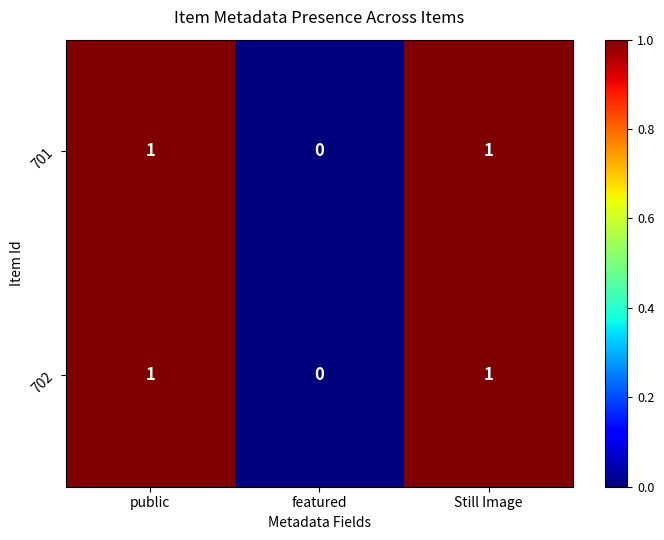

At which label does 702 reach its minimum?

featured